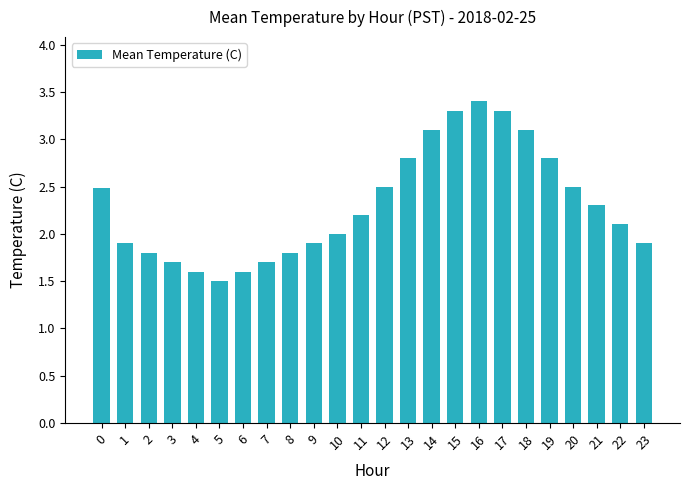

Between 6 and 9, which is larger?

9